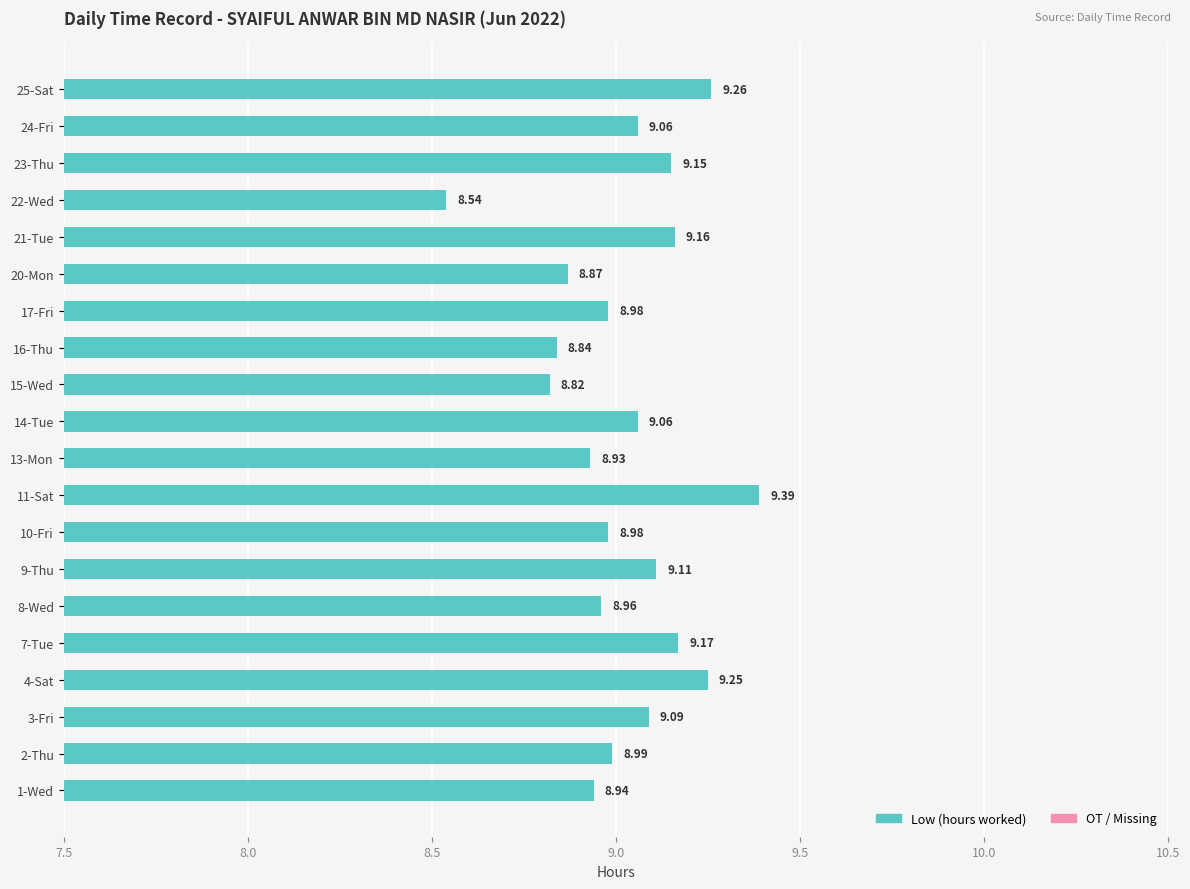

What is the maximum value shown in the chart?

9.4